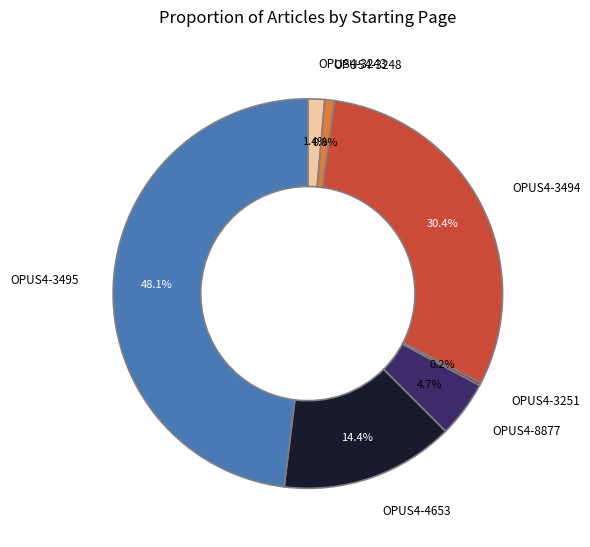

Is it true that OPUS4-3495 is 48% of the pie?

True